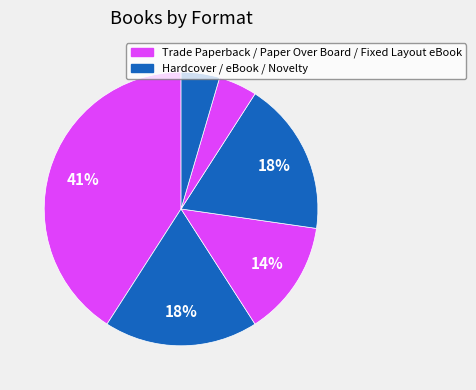

How many segments does this pie chart have?

6